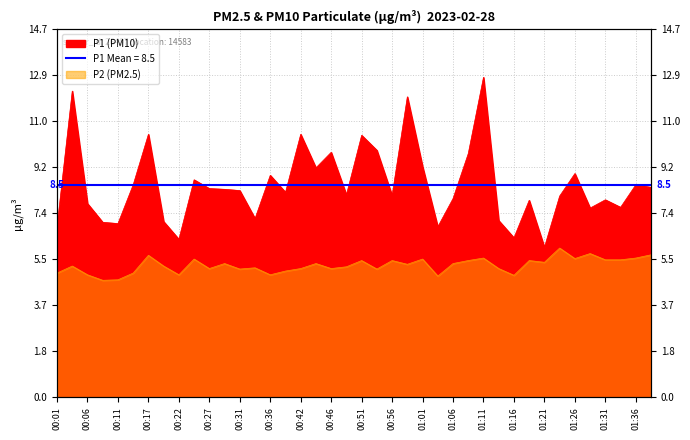

What is the label of the 4th point from the right?

01:31